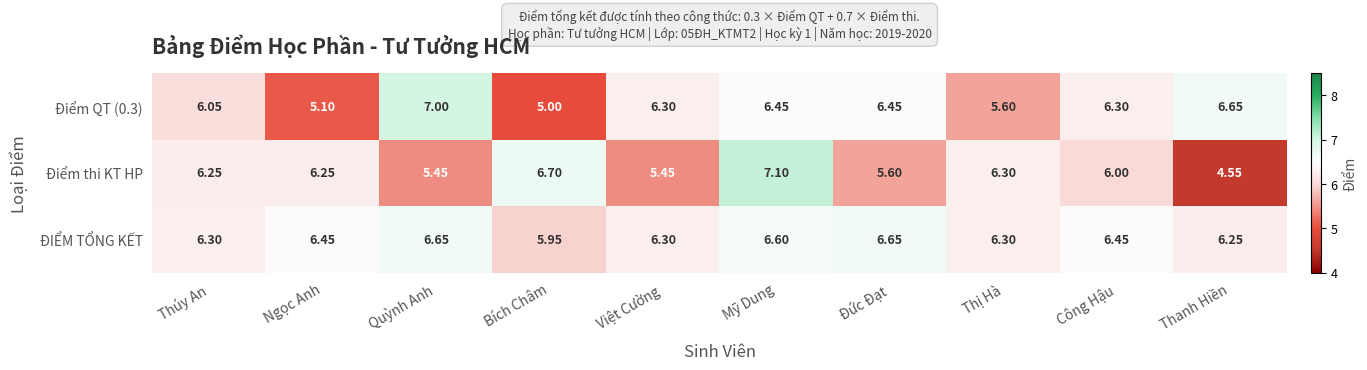

Which category has the highest value in the Điểm thi KT HP series?

Mỹ Dung